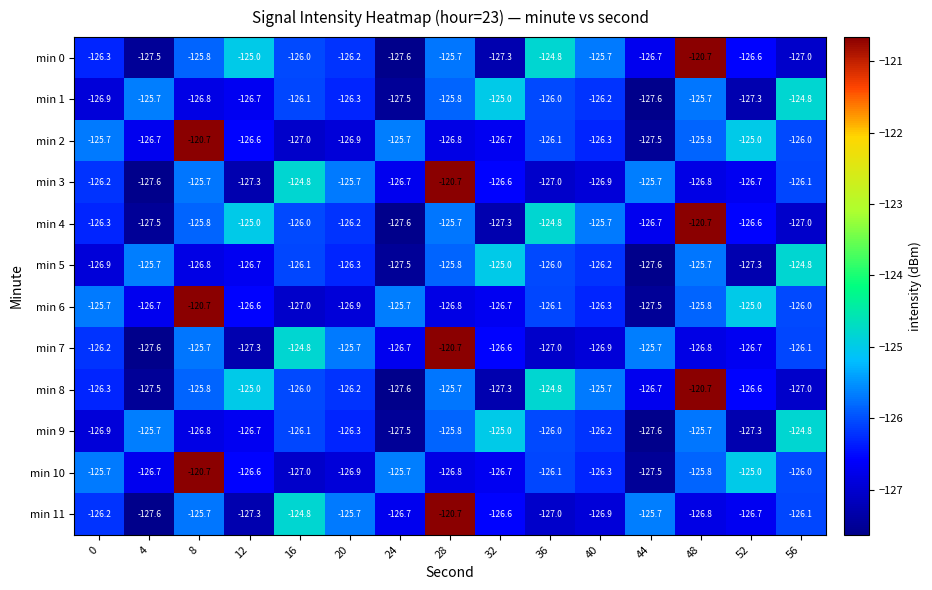

Is the value of min 1 at 40 greater than the value of min 5 at 44?

Yes